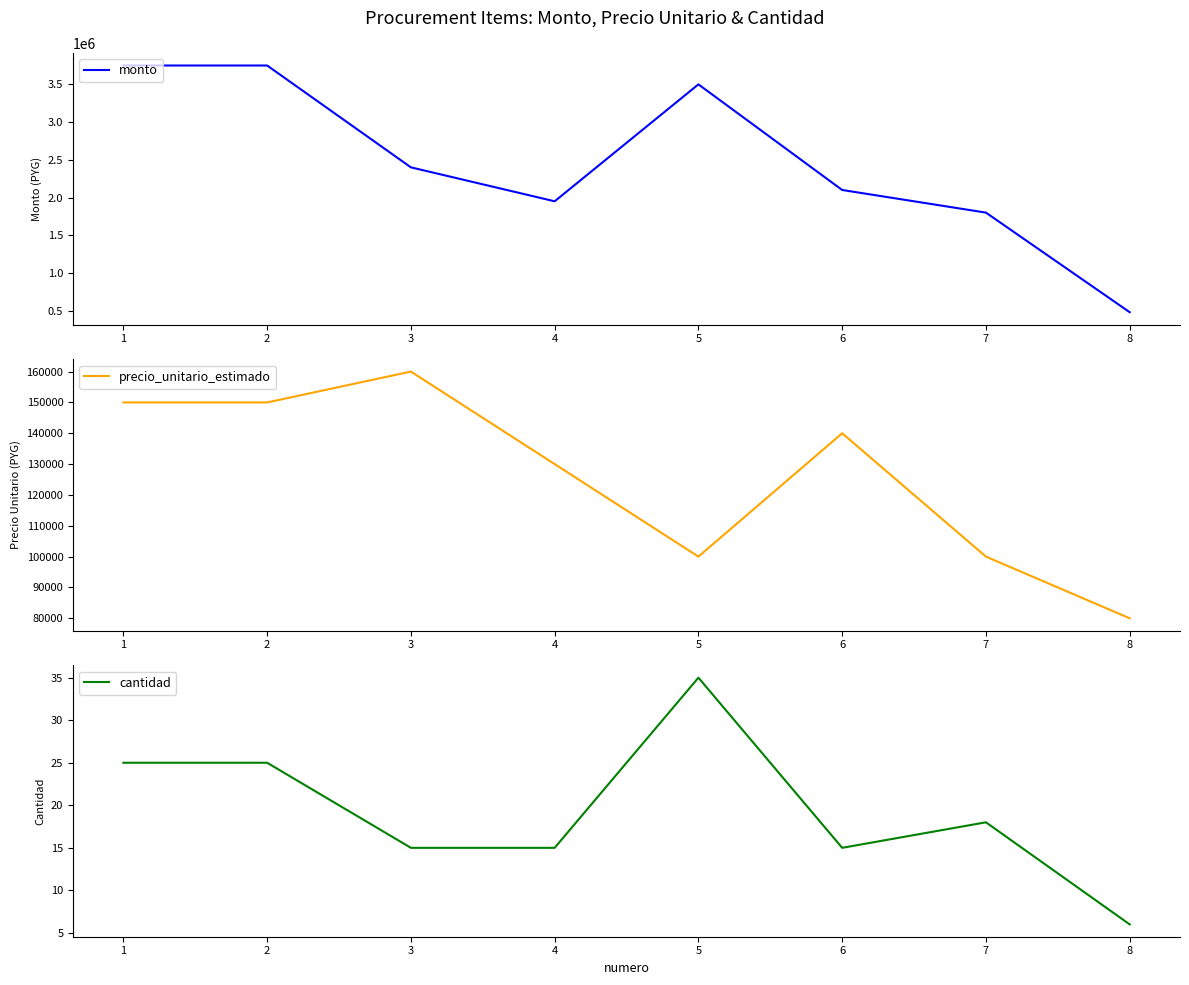

What is the value of the cantidad point at the 2nd from the left?

25